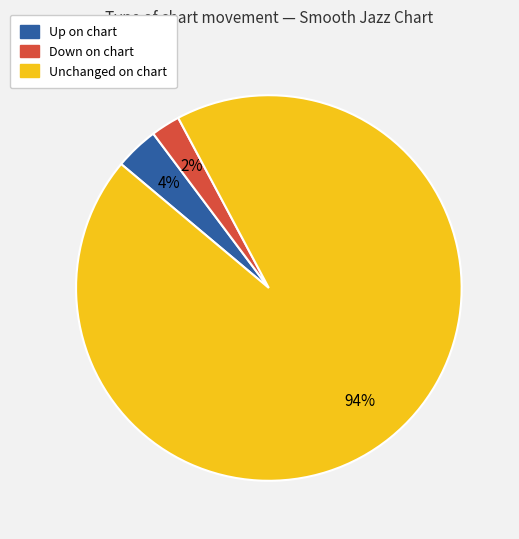

To the nearest percent, what is the average slice percentage?

33%